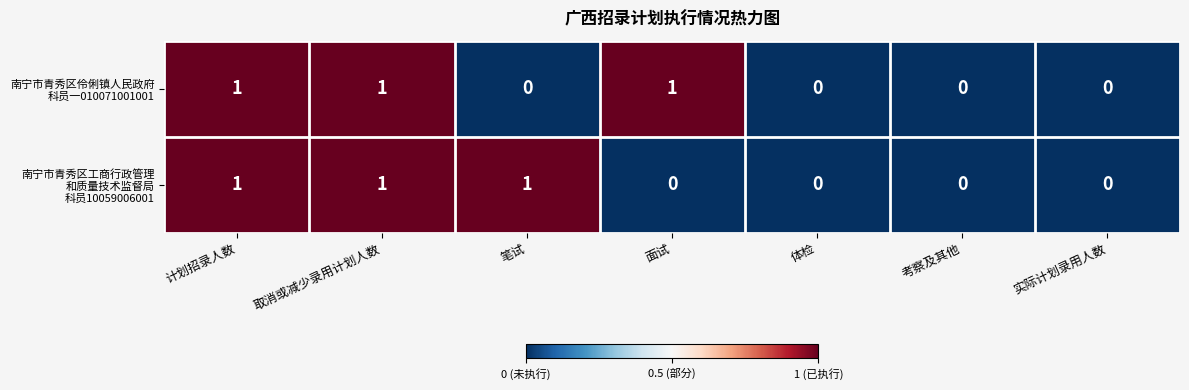

How many data points does each series have?

7